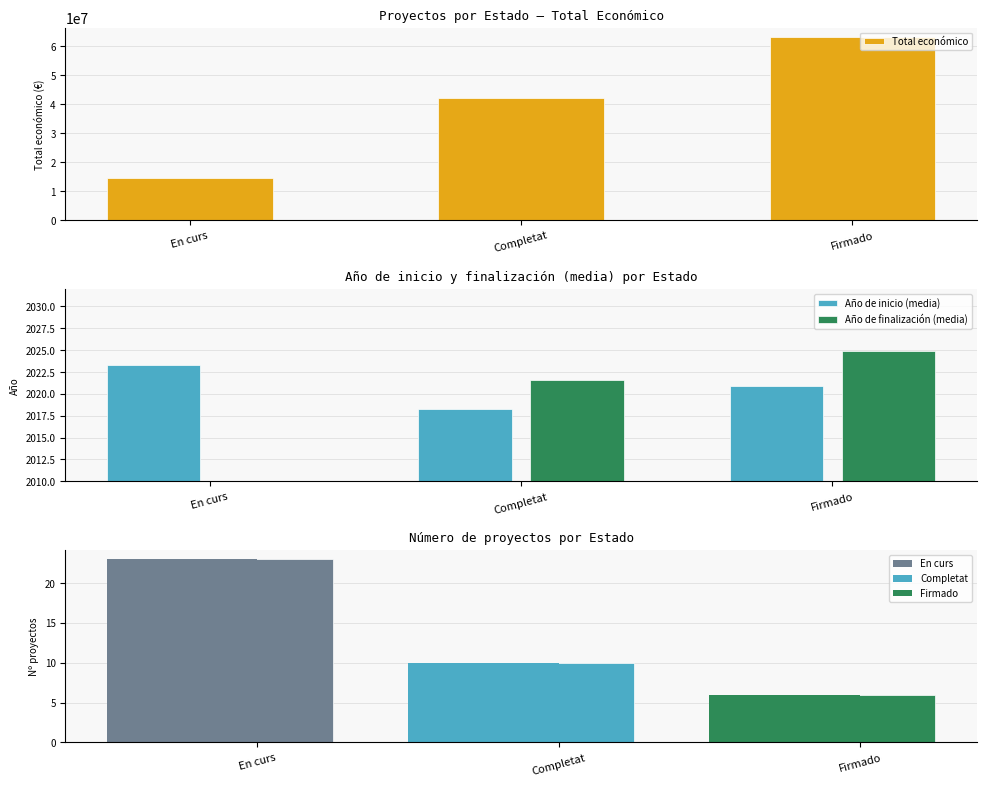

What position from the left is Firmado?

3